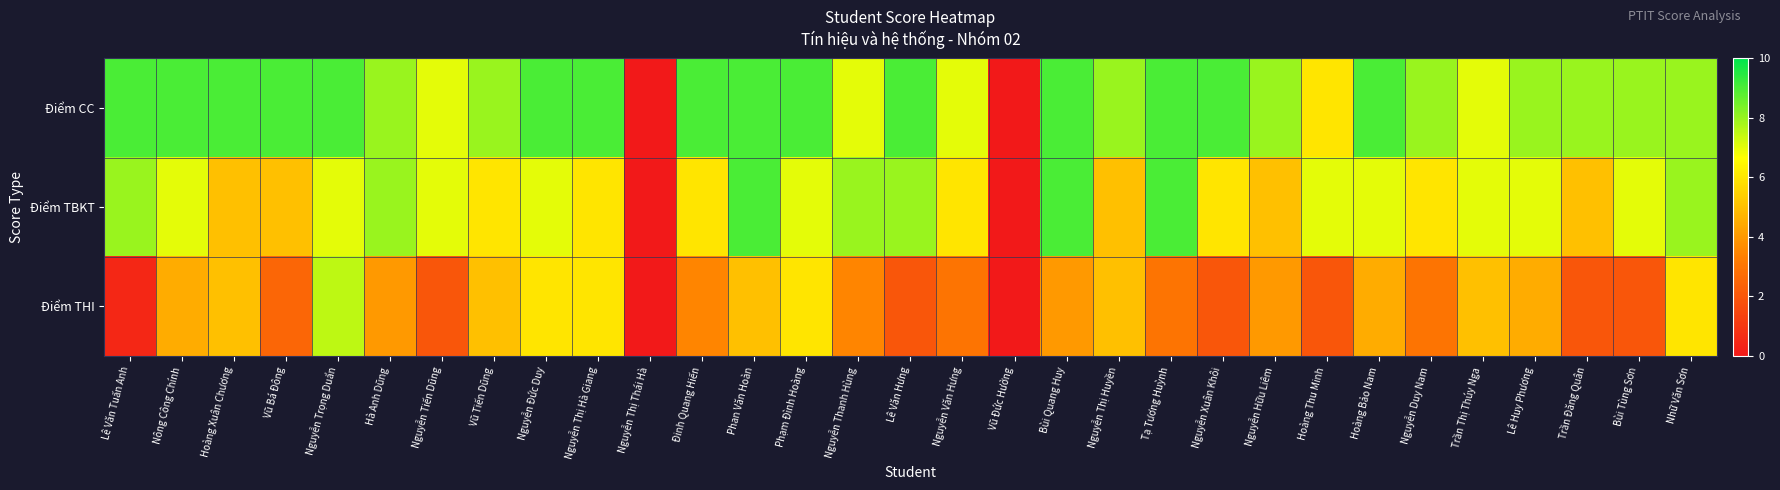

Reading left to right, transcribe all the data shown in this chart.

Điểm CC: Lê Văn Tuấn Anh=9.0	Nông Công Chính=9.0	Hoàng Xuân Chương=9.0	Vũ Bá Đông=9.0	Nguyễn Trọng Duẩn=9.0	Hà Anh Dũng=8.0	Nguyễn Tiến Dũng=7.0	Vũ Tiến Dũng=8.0	Nguyễn Đức Duy=9.0	Nguyễn Thị Hà Giang=9.0	Nguyễn Thị Thái Hà=0.0	Đinh Quang Hiến=9.0	Phan Văn Hoàn=9.0	Phạm Đình Hoàng=9.0	Nguyễn Thanh Hùng=7.0	Lê Văn Hưng=9.0	Nguyễn Văn Hưng=7.0	Vũ Đức Hưởng=0.0	Bùi Quang Huy=9.0	Nguyễn Thị Huyền=8.0	Tạ Tương Huỳnh=9.0	Nguyễn Xuân Khôi=9.0	Nguyễn Hữu Liêm=8.0	Hoàng Thu Minh=6.0	Hoàng Bảo Nam=9.0	Nguyễn Duy Nam=8.0	Trần Thị Thúy Nga=7.0	Lê Huy Phương=8.0	Trần Đăng Quân=8.0	Bùi Tùng Sơn=8.0	Nhữ Văn Sơn=8.0
Điểm TBKT: Lê Văn Tuấn Anh=8.0	Nông Công Chính=7.0	Hoàng Xuân Chương=5.0	Vũ Bá Đông=5.0	Nguyễn Trọng Duẩn=7.0	Hà Anh Dũng=8.0	Nguyễn Tiến Dũng=7.0	Vũ Tiến Dũng=6.0	Nguyễn Đức Duy=7.0	Nguyễn Thị Hà Giang=6.0	Nguyễn Thị Thái Hà=0.0	Đinh Quang Hiến=6.0	Phan Văn Hoàn=9.0	Phạm Đình Hoàng=7.0	Nguyễn Thanh Hùng=8.0	Lê Văn Hưng=8.0	Nguyễn Văn Hưng=6.0	Vũ Đức Hưởng=0.0	Bùi Quang Huy=9.0	Nguyễn Thị Huyền=5.0	Tạ Tương Huỳnh=9.0	Nguyễn Xuân Khôi=6.0	Nguyễn Hữu Liêm=5.0	Hoàng Thu Minh=7.0	Hoàng Bảo Nam=7.0	Nguyễn Duy Nam=6.0	Trần Thị Thúy Nga=7.0	Lê Huy Phương=7.0	Trần Đăng Quân=5.0	Bùi Tùng Sơn=7.0	Nhữ Văn Sơn=8.0
Điểm THI: Lê Văn Tuấn Anh=0.5	Nông Công Chính=4.5	Hoàng Xuân Chương=5.0	Vũ Bá Đông=2.5	Nguyễn Trọng Duẩn=7.5	Hà Anh Dũng=4.0	Nguyễn Tiến Dũng=2.0	Vũ Tiến Dũng=5.0	Nguyễn Đức Duy=6.0	Nguyễn Thị Hà Giang=6.0	Nguyễn Thị Thái Hà=0.0	Đinh Quang Hiến=3.5	Phan Văn Hoàn=5.0	Phạm Đình Hoàng=6.0	Nguyễn Thanh Hùng=3.5	Lê Văn Hưng=2.0	Nguyễn Văn Hưng=3.0	Vũ Đức Hưởng=0.0	Bùi Quang Huy=4.0	Nguyễn Thị Huyền=5.0	Tạ Tương Huỳnh=3.0	Nguyễn Xuân Khôi=2.0	Nguyễn Hữu Liêm=4.0	Hoàng Thu Minh=2.0	Hoàng Bảo Nam=4.5	Nguyễn Duy Nam=3.0	Trần Thị Thúy Nga=5.0	Lê Huy Phương=4.5	Trần Đăng Quân=2.0	Bùi Tùng Sơn=2.0	Nhữ Văn Sơn=6.0